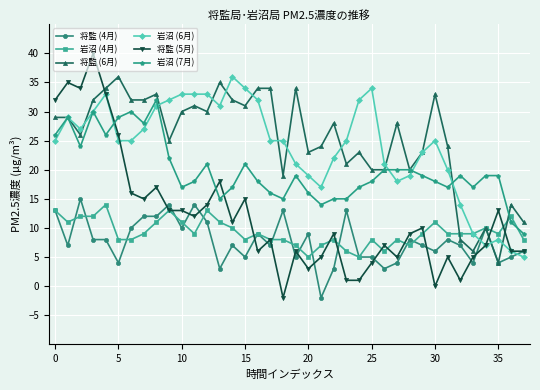

What is the maximum value shown in the chart?

40